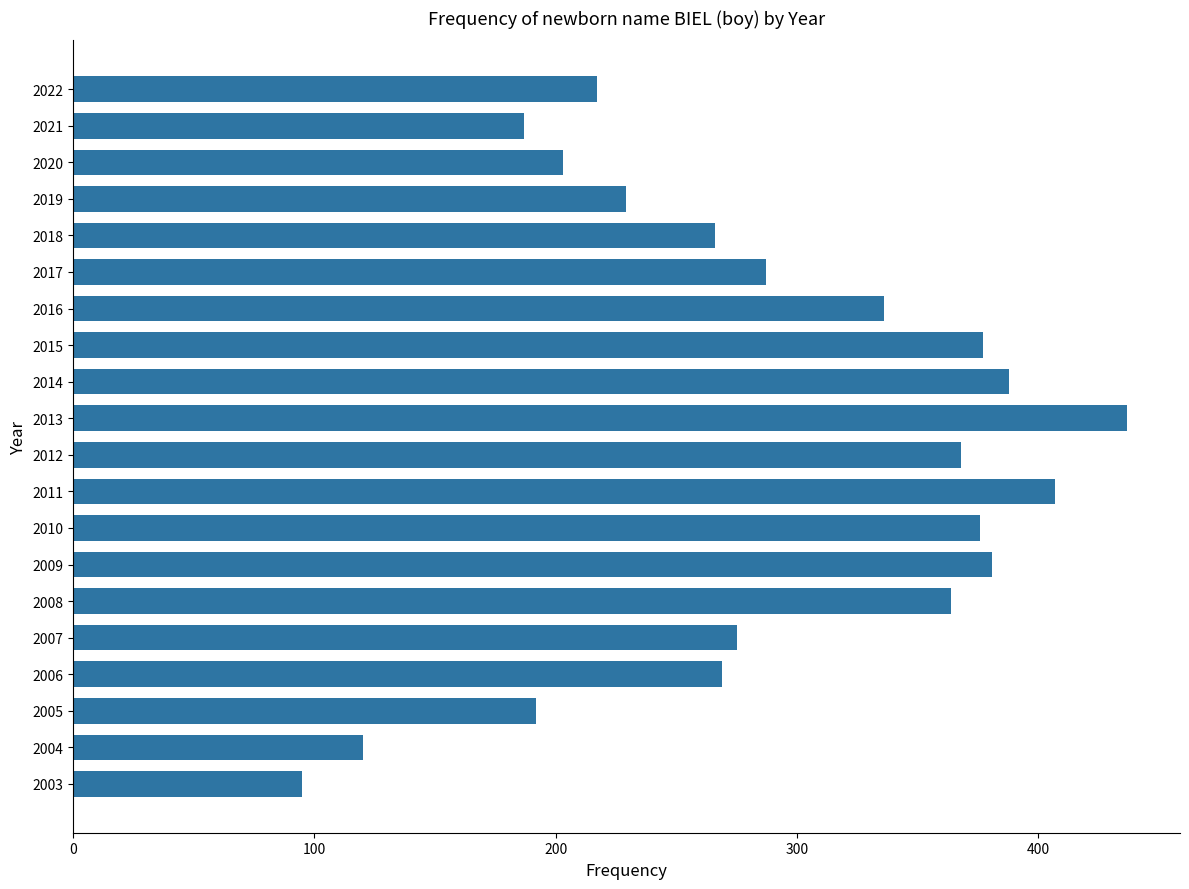

The chart shows a value of 275 at 2007. True or false?

True